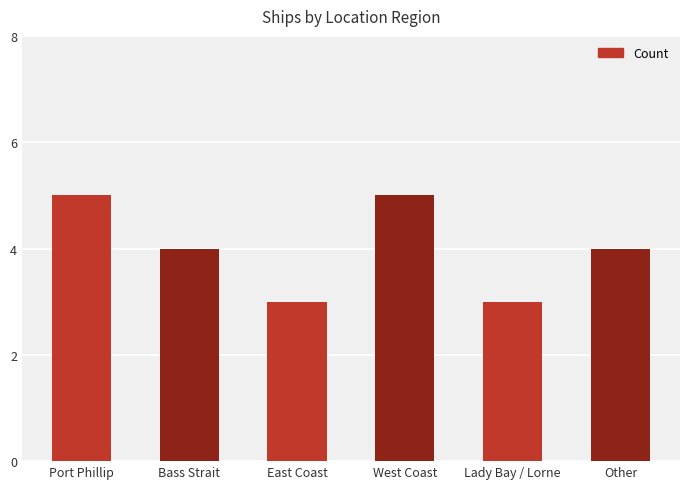

What value does the data have at Bass Strait?

4